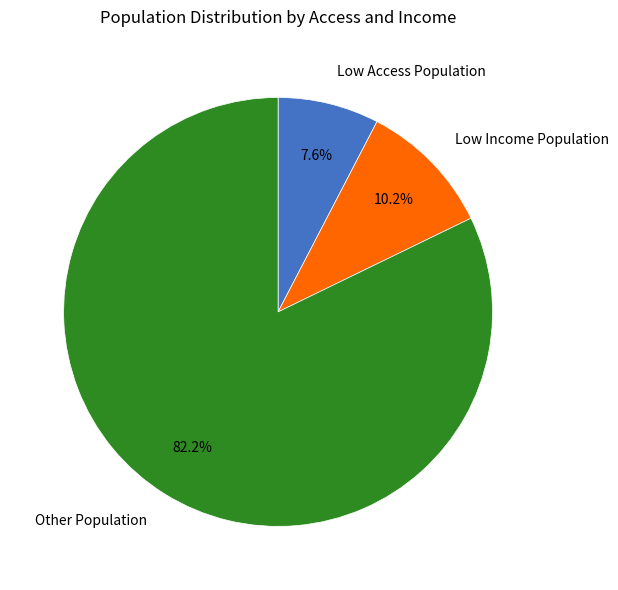

To the nearest percent, what is the difference between the largest and smallest slice percentages?

75%